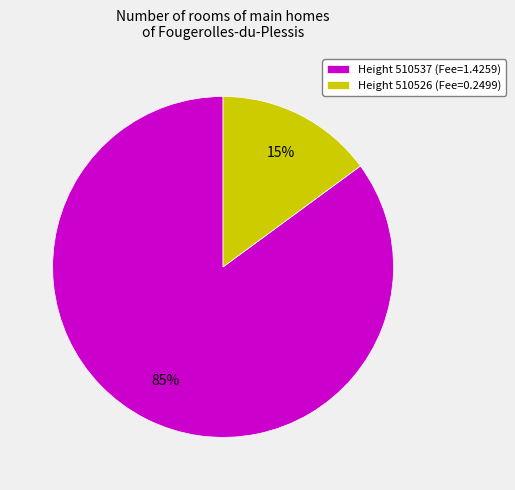

To the nearest percent, what is the difference between the largest and smallest slice percentages?

70%